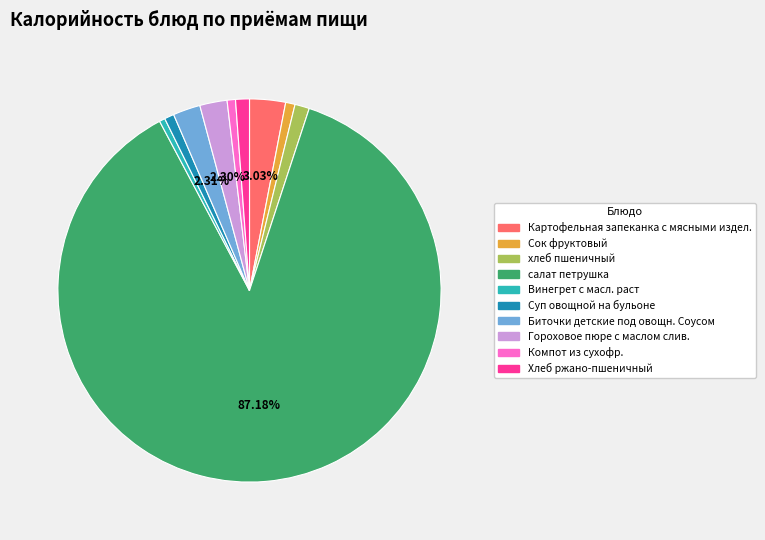

What percentage is the Картофельная запеканка с мясными издел. slice, to the nearest percent?

3%